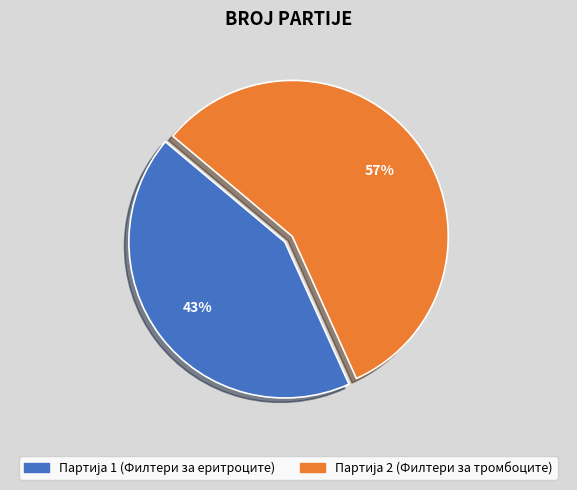

Does any single category account for the majority?

Yes